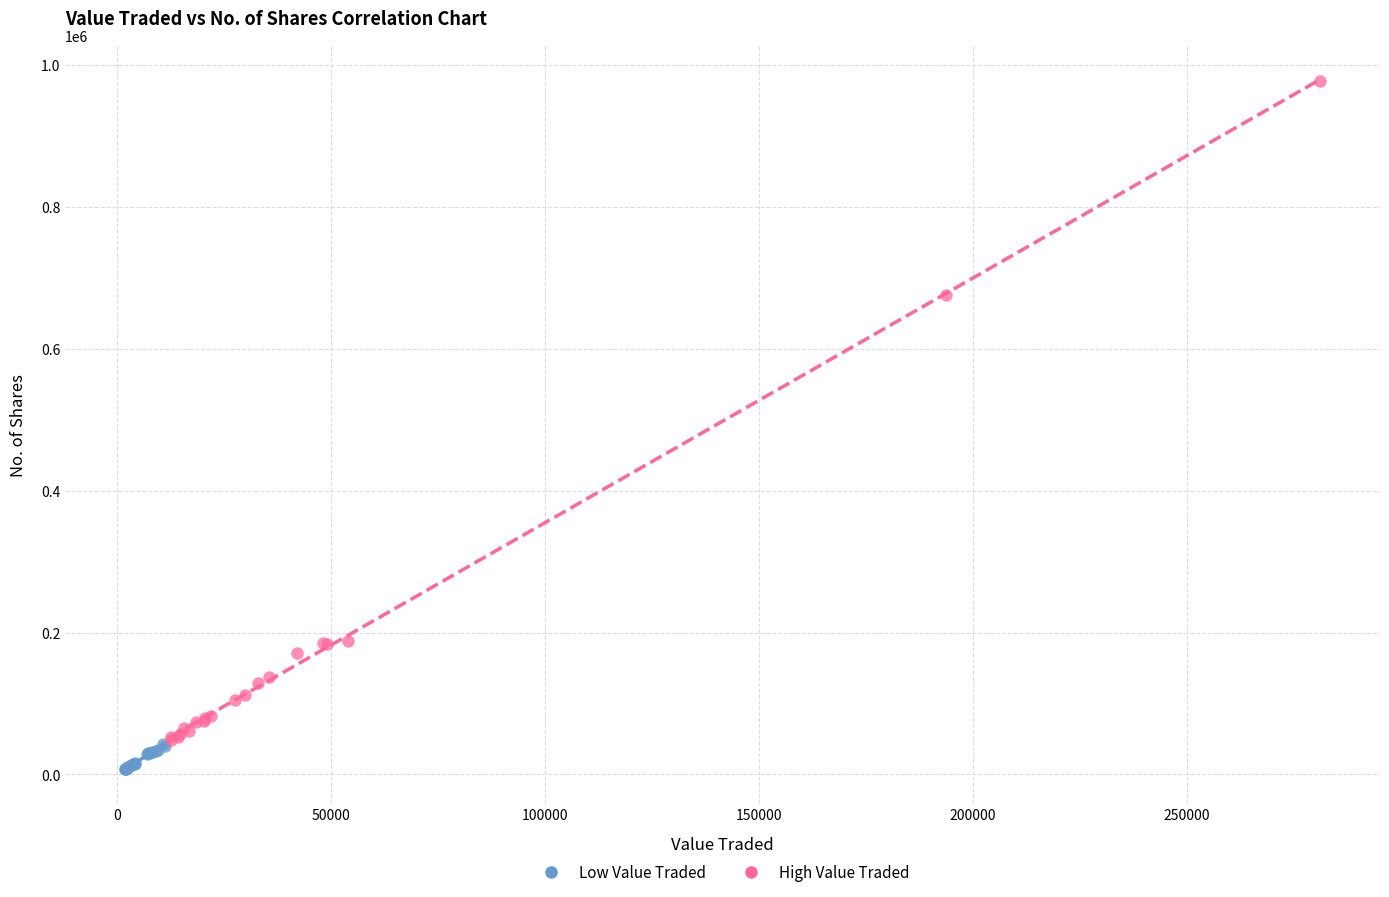

What are all the series names shown in the legend?

Low Value Traded, High Value Traded